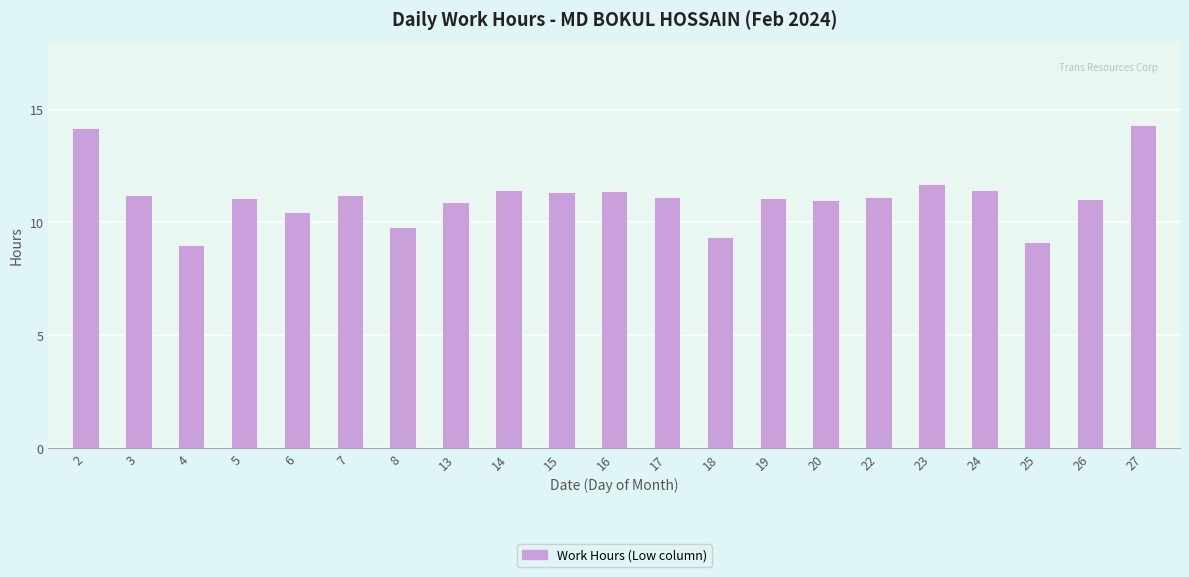

Between 8 and 25, which is larger?

8